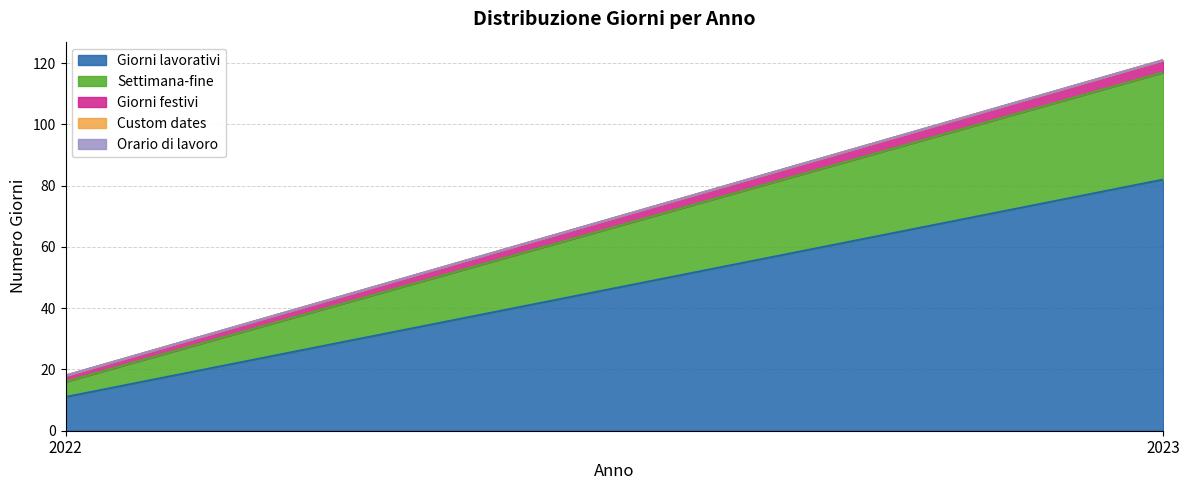

Reading left to right, what are all the values shown in this chart?

Giorni lavorativi: 11	82
Settimana-fine: 5	35
Giorni festivi: 2	4
Custom dates: 0	0
Orario di lavoro: 0	0